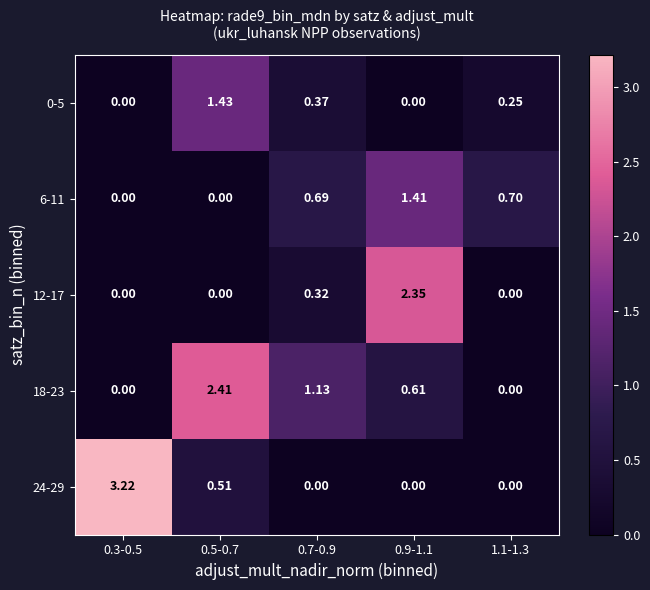

Is the value of 18-23 at 0.7-0.9 greater than the value of 24-29 at 1.1-1.3?

Yes